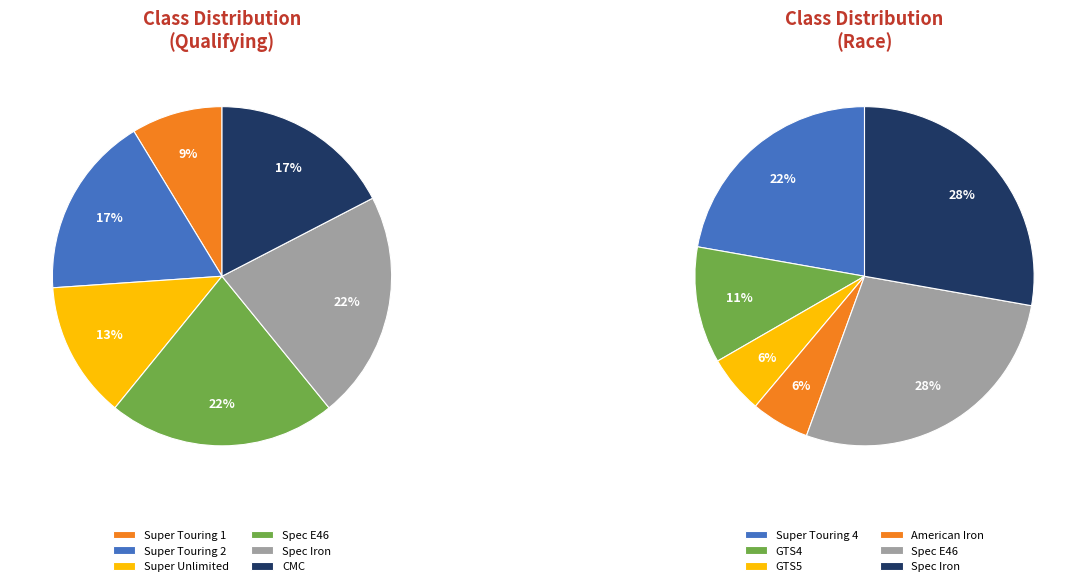

True or false: Super Touring 1 accounts for 12% of the total.

False